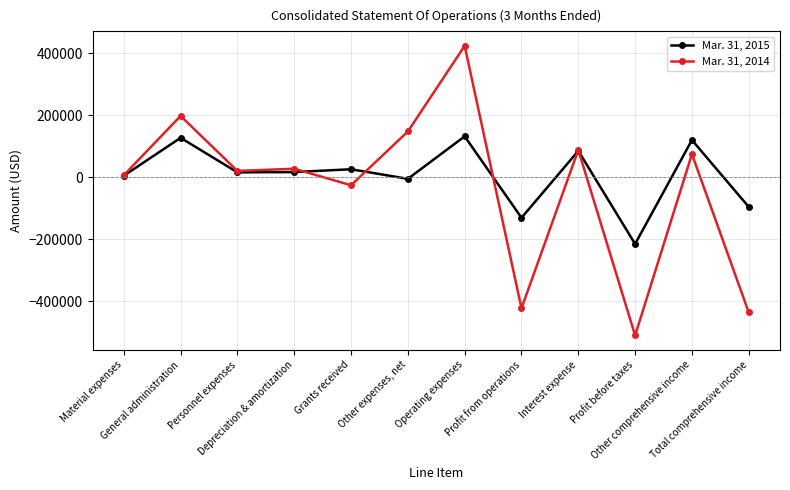

What is the smallest value displayed?

-510715